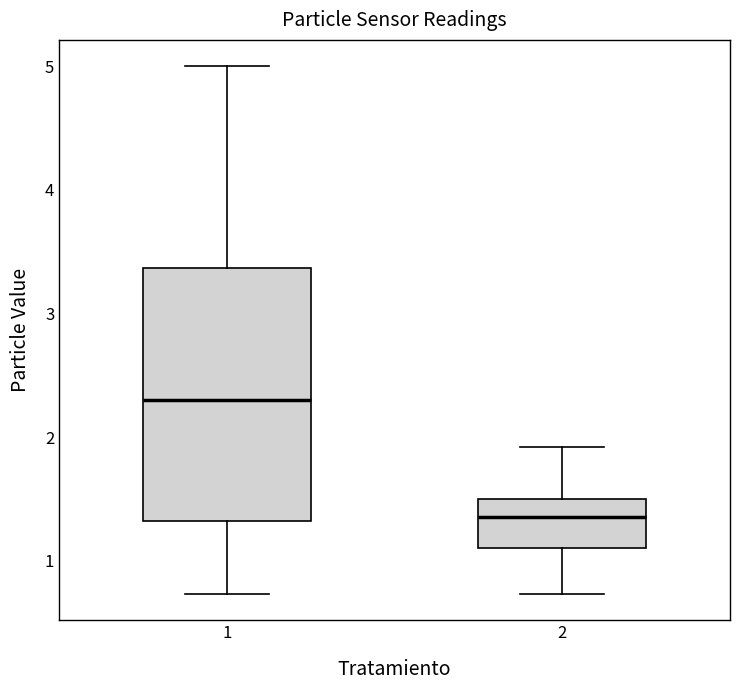

Where does the upper whisker of the box at x = 2 end on the y-axis? The values are not printed on the chart, so give them approximately, as read against the axis.

1.9